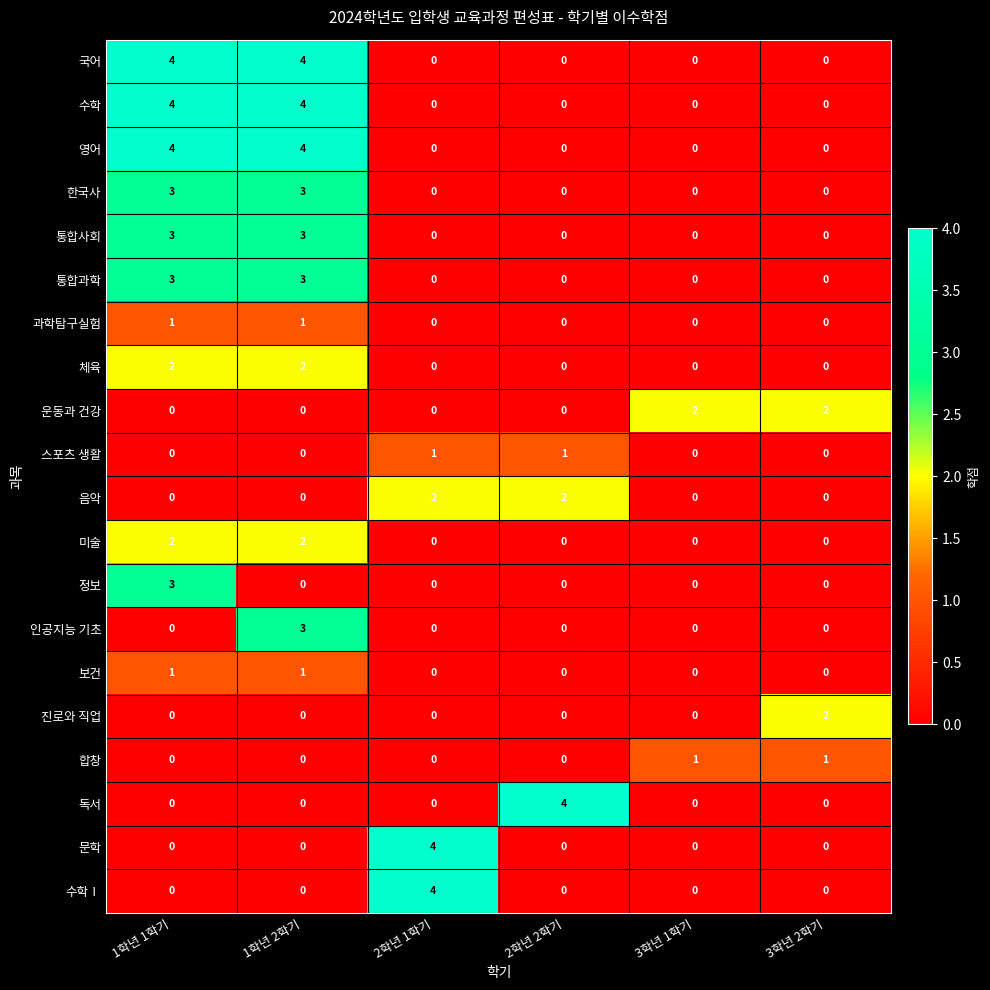

What value does the 정보 series have at 1학년 1학기?

3